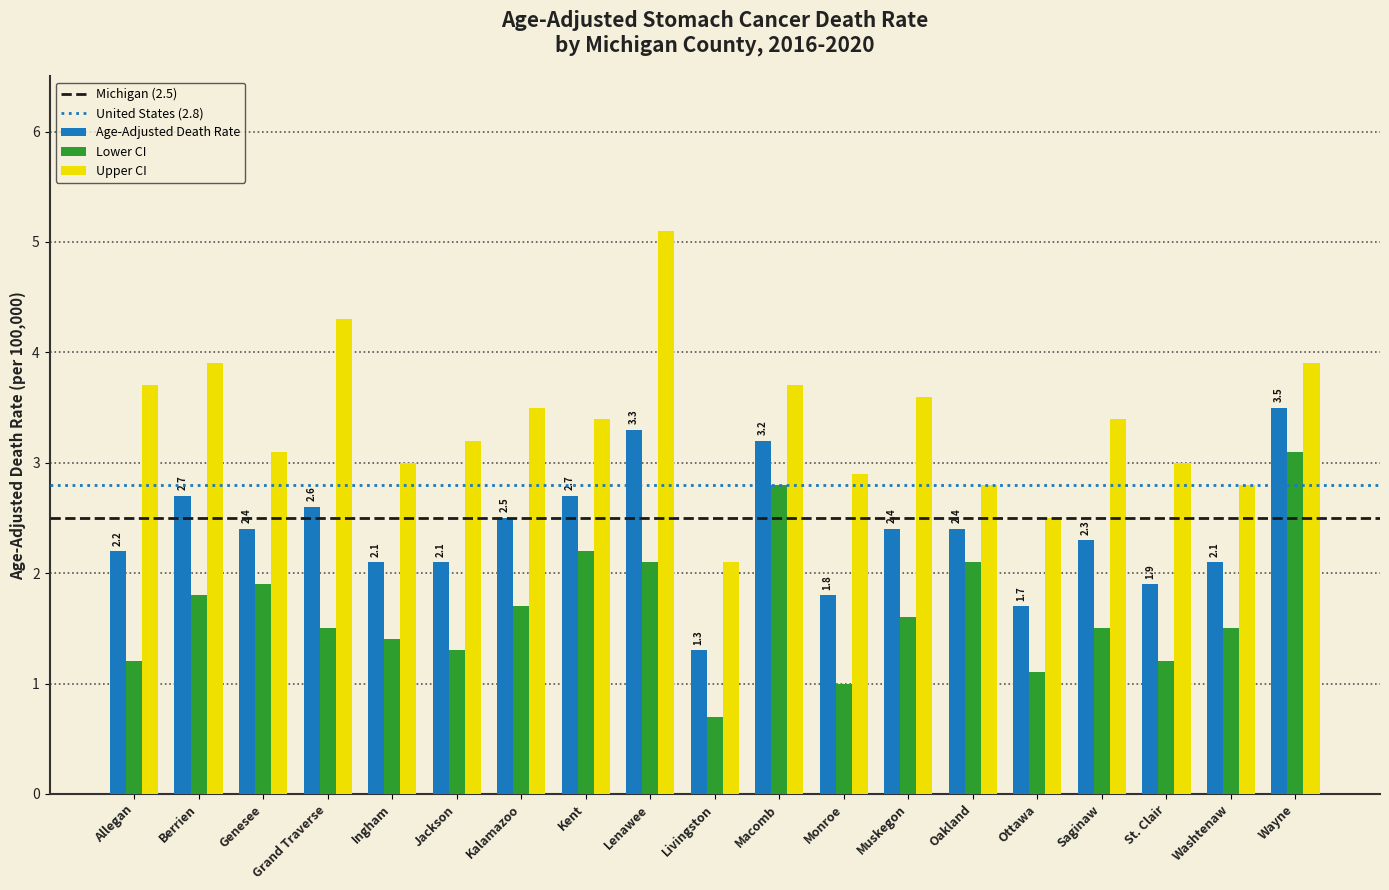

How many series are shown in this chart?

3